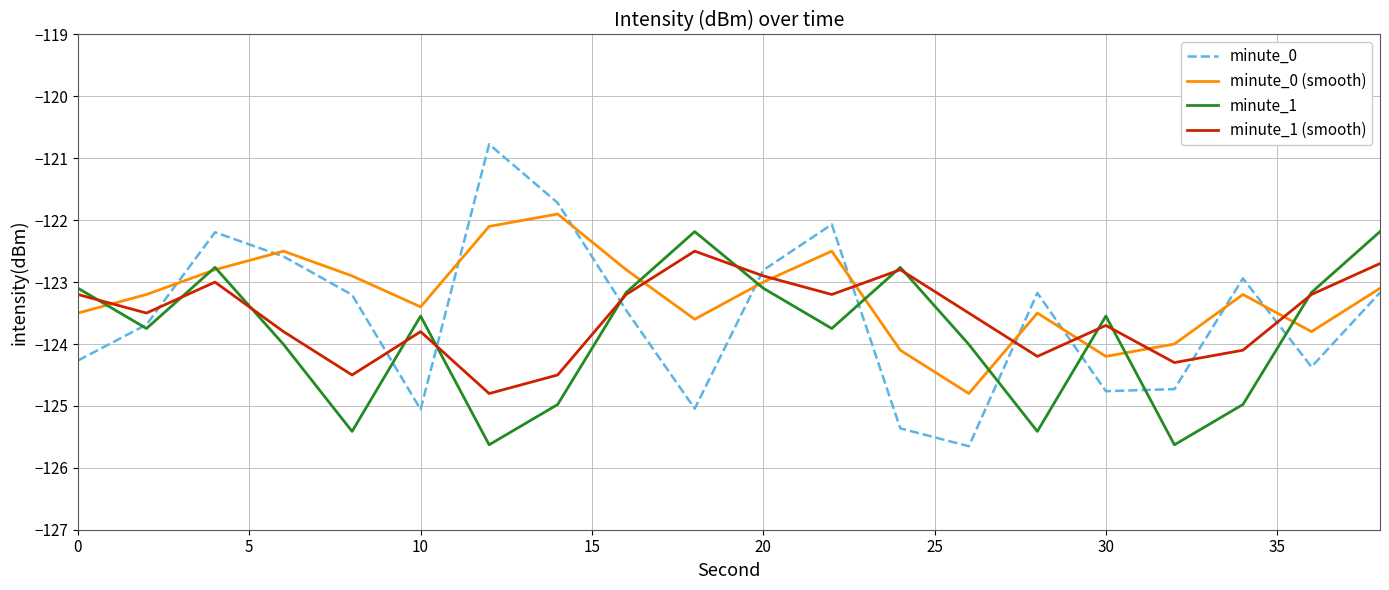

How many distinct data groups are displayed?

4